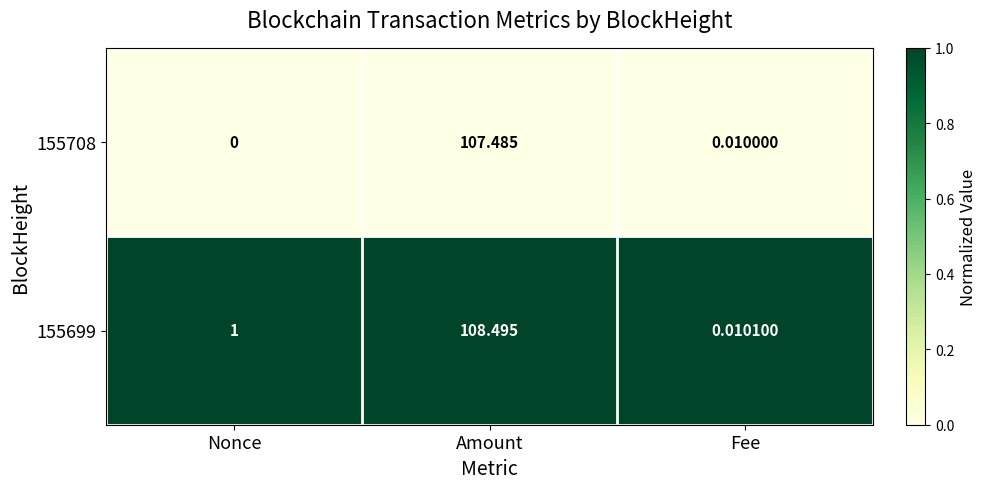

At which category is the sum across all series the highest?

Amount